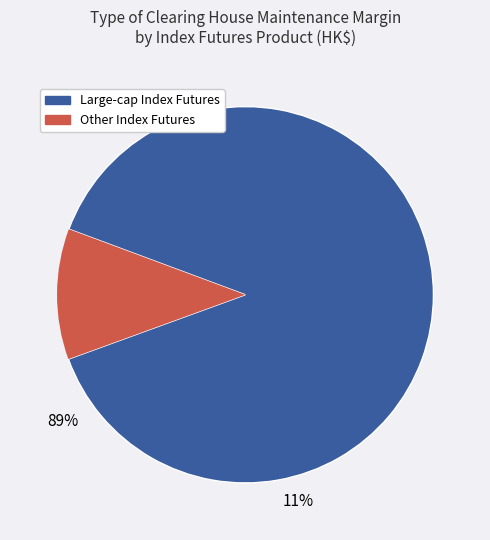

Is there any slice that represents more than half of the pie?

Yes